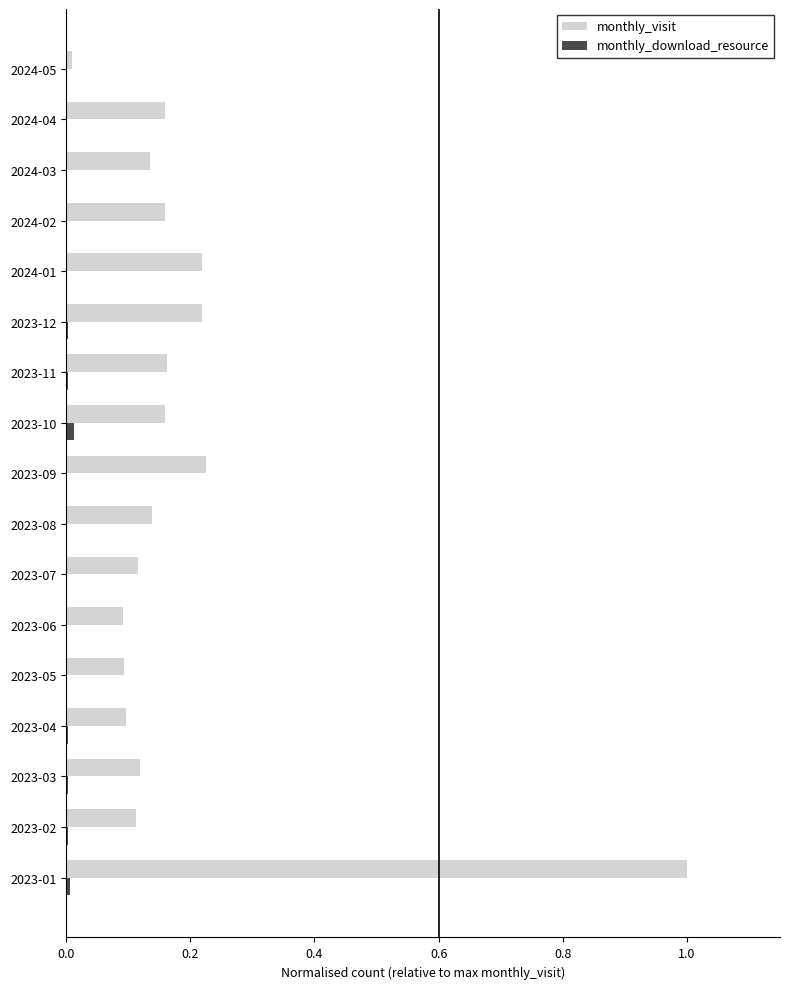

Which series has the largest total across all categories?

monthly_visit